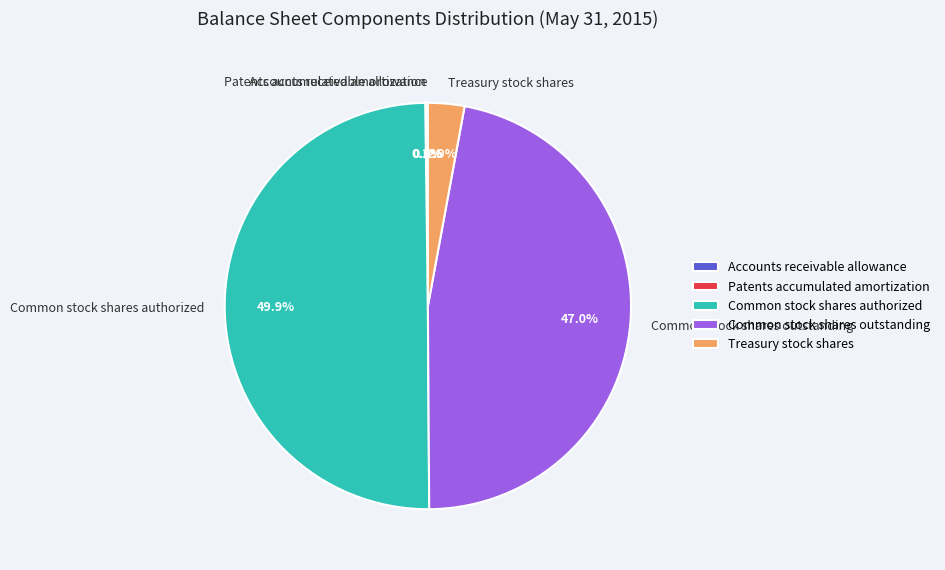

What portion of the pie excludes Common stock shares outstanding?

53.0%